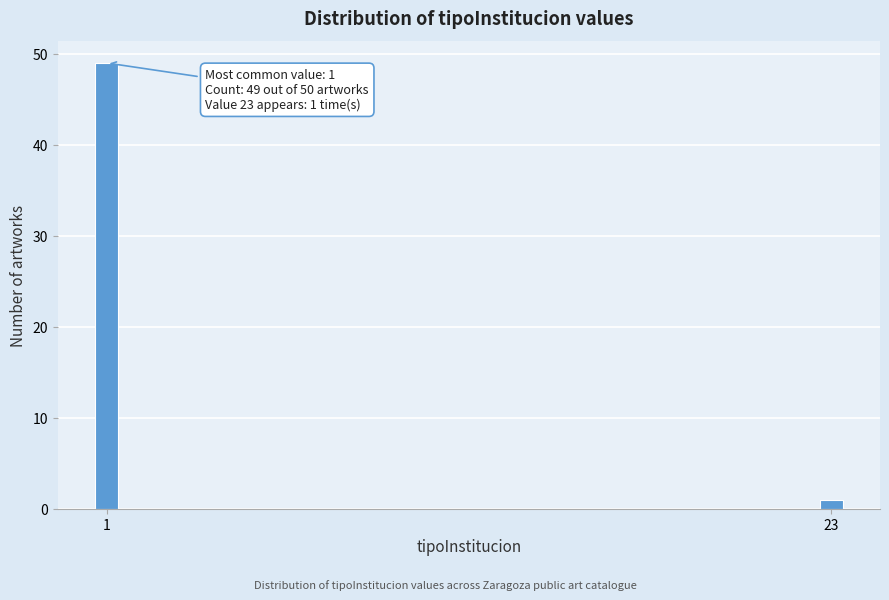

Reading left to right, what are all the values shown in this chart?

1=49	23=1